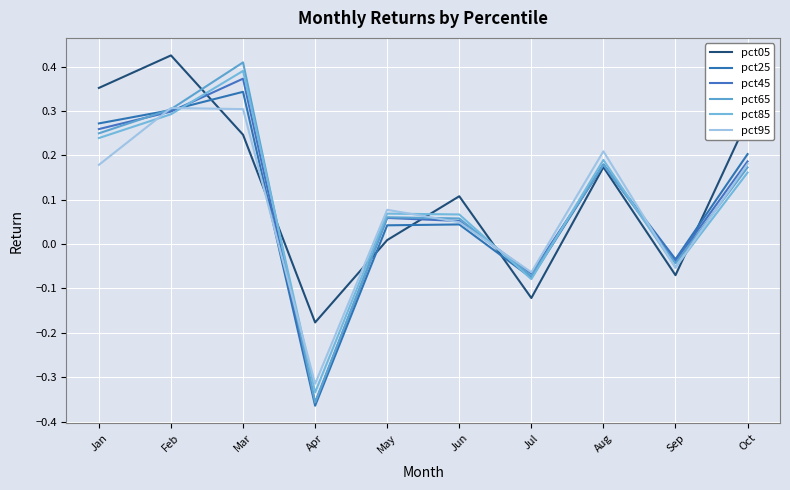

The pct45 series shows 0.2 at Aug. True or false?

True